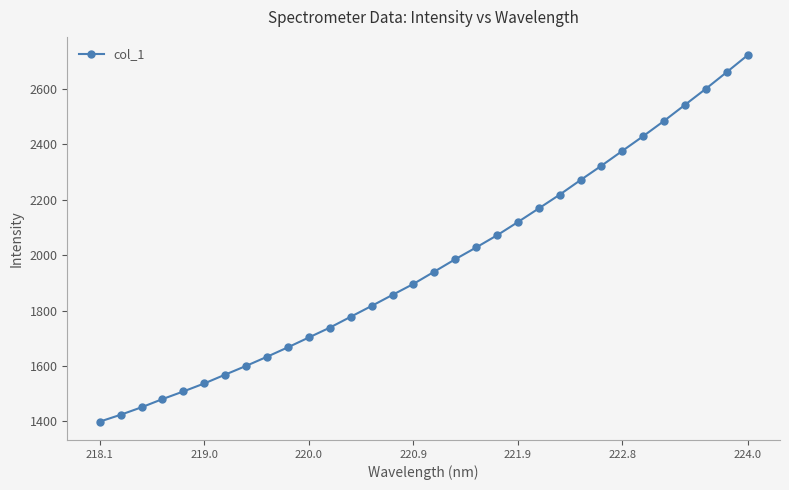

What is the difference between the maximum and minimum values?

1323.2